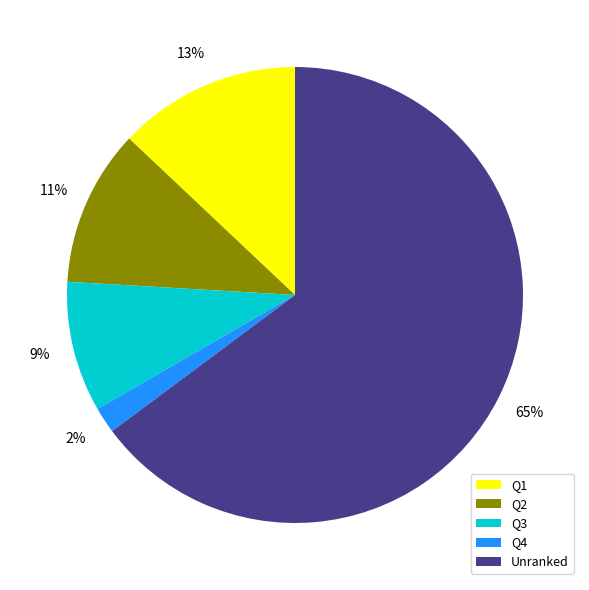

What is the ratio of the value at Q1 to the value at Q2?

1.2